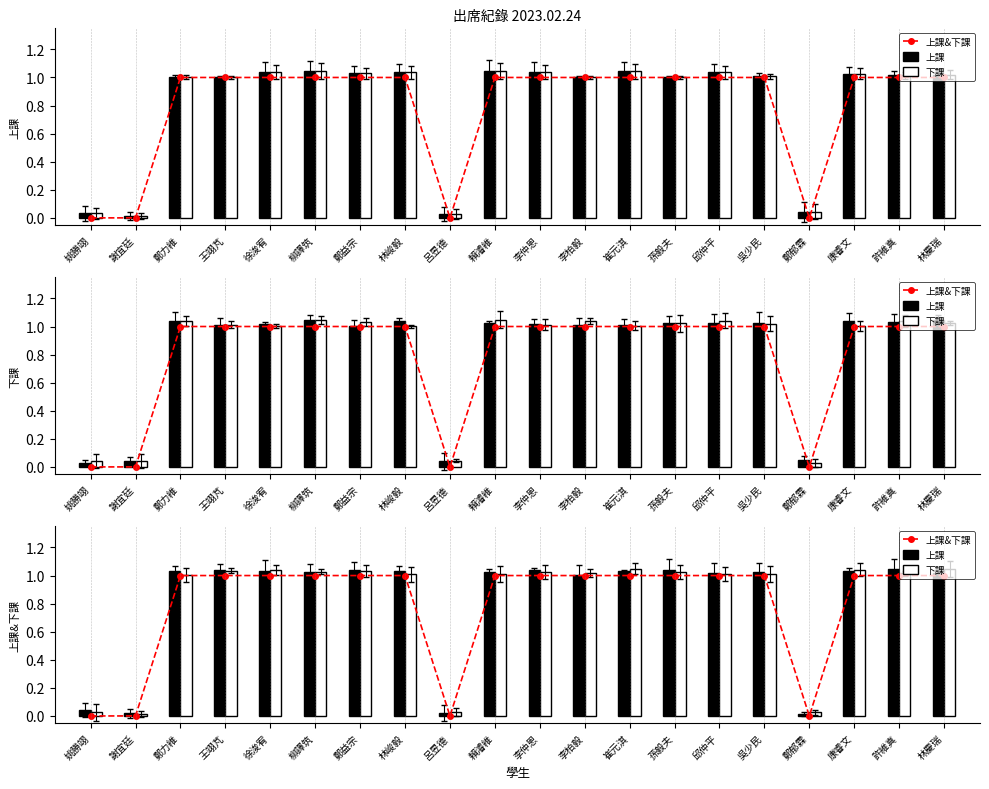

At how many categories does at least one series exceed 0?

20